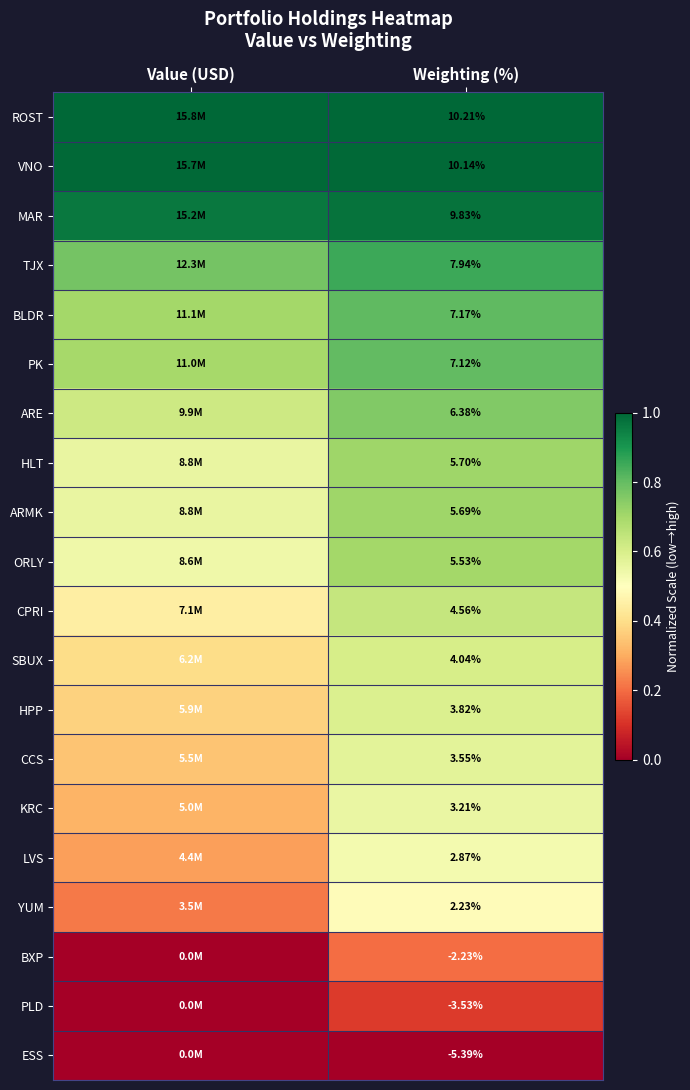

At Weighting (%), list the series in order from smallest to largest.

ESS, PLD, BXP, YUM, LVS, KRC, CCS, HPP, SBUX, CPRI, ORLY, ARMK, HLT, ARE, PK, BLDR, TJX, MAR, VNO, ROST